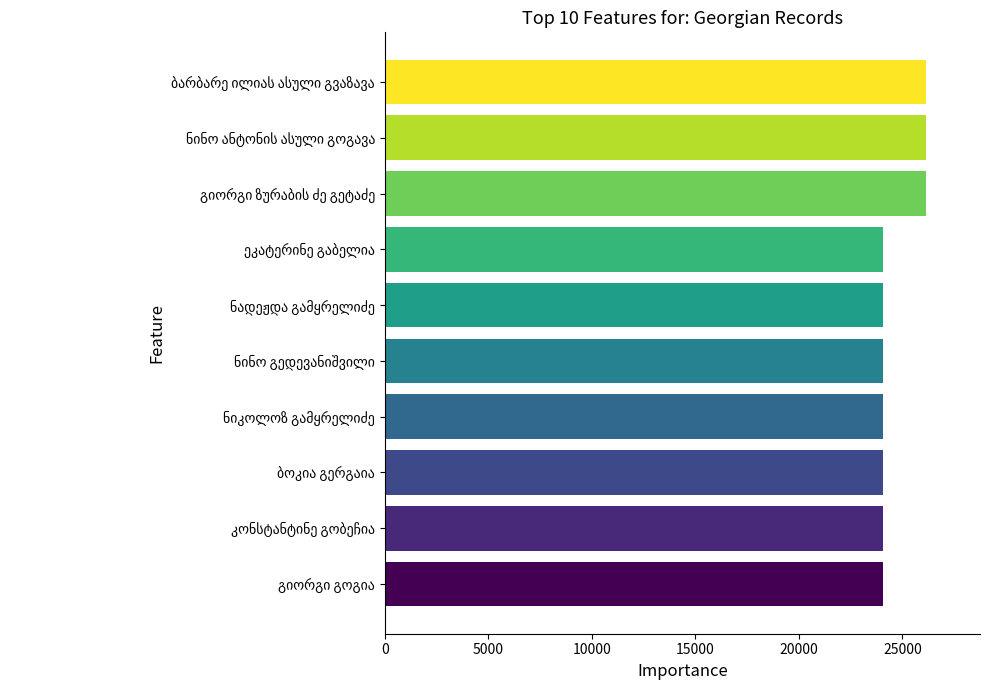

What is the average value?

24682